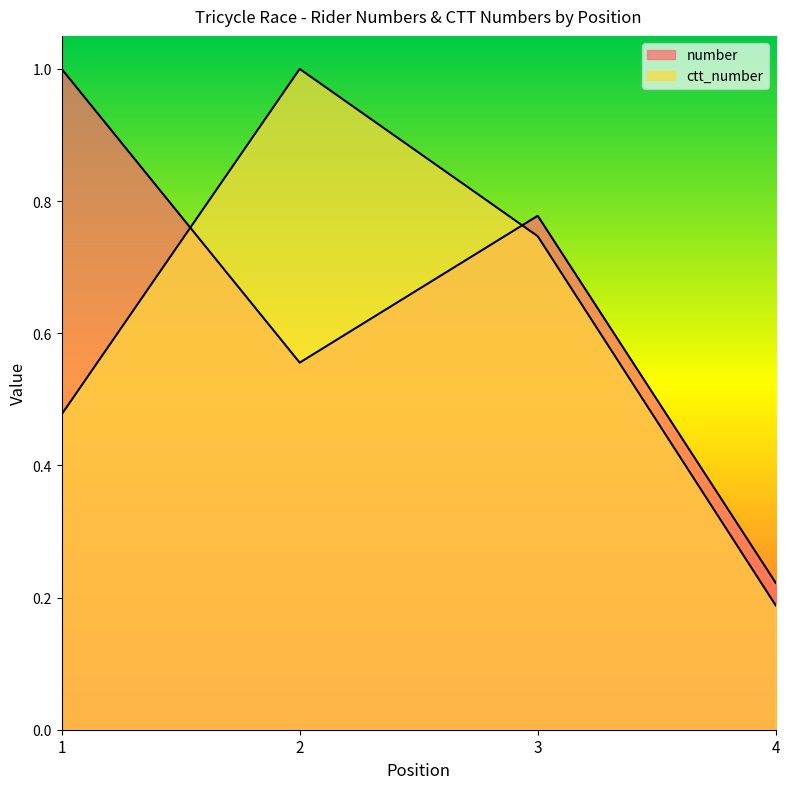

What is the value of the number point at the 2nd from the left?

0.6